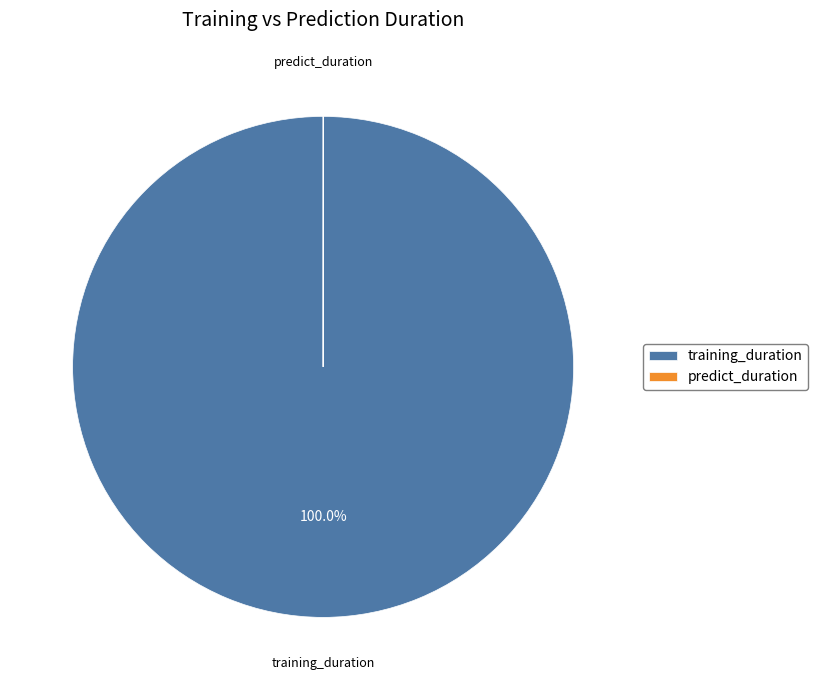

Does any single category account for the majority?

Yes